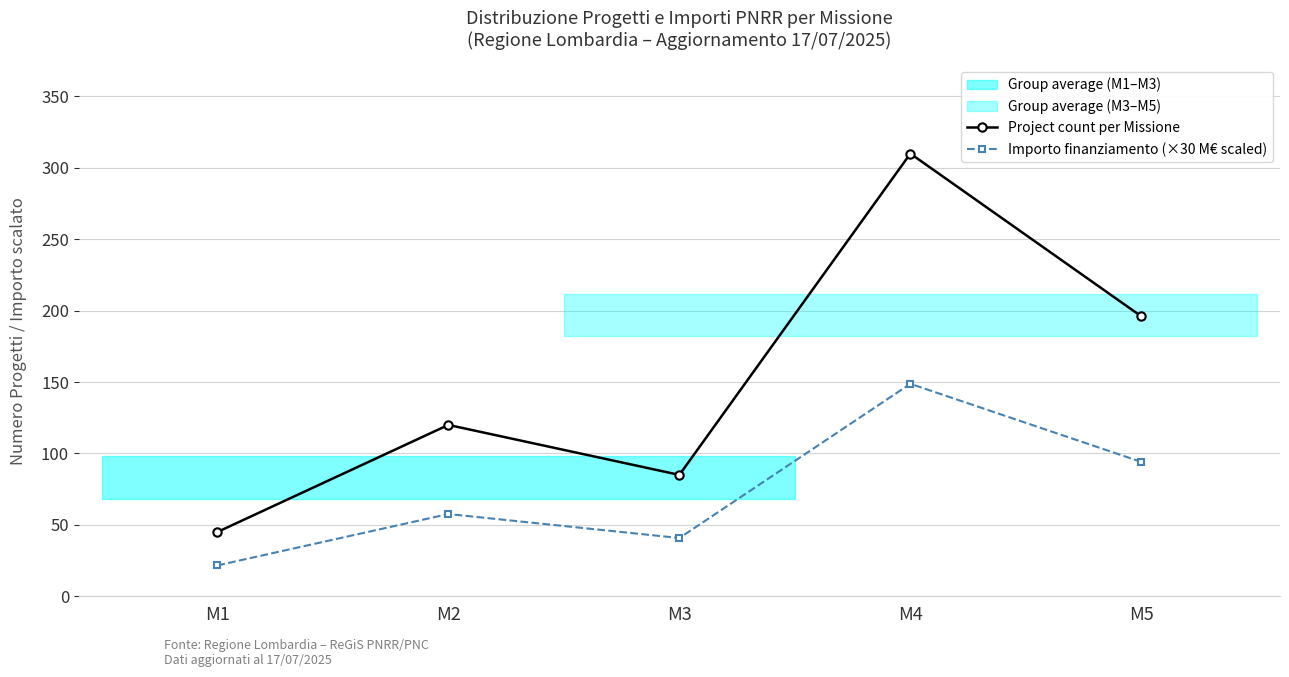

Between M2 and M3, which is larger?

M2